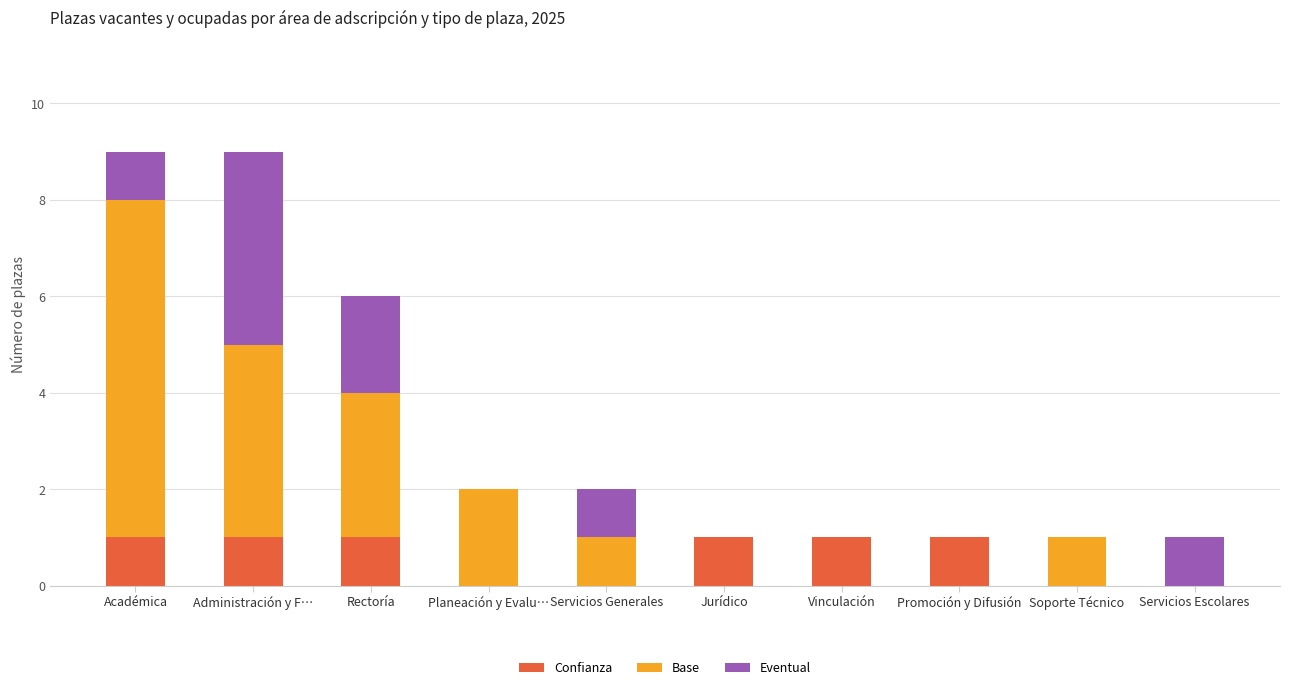

Does the chart contain stacked bars?

Yes